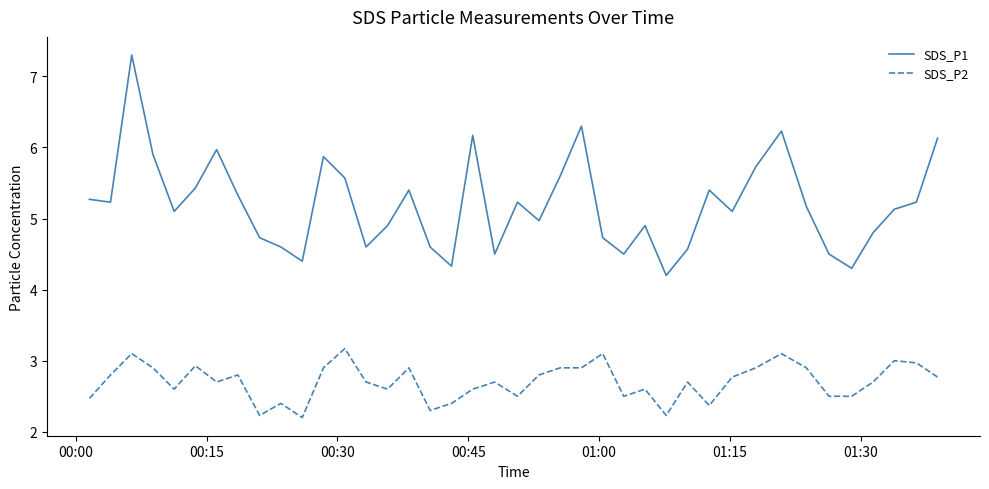

What is the difference between the maximum and minimum values in the SDS_P2 series?

1.0